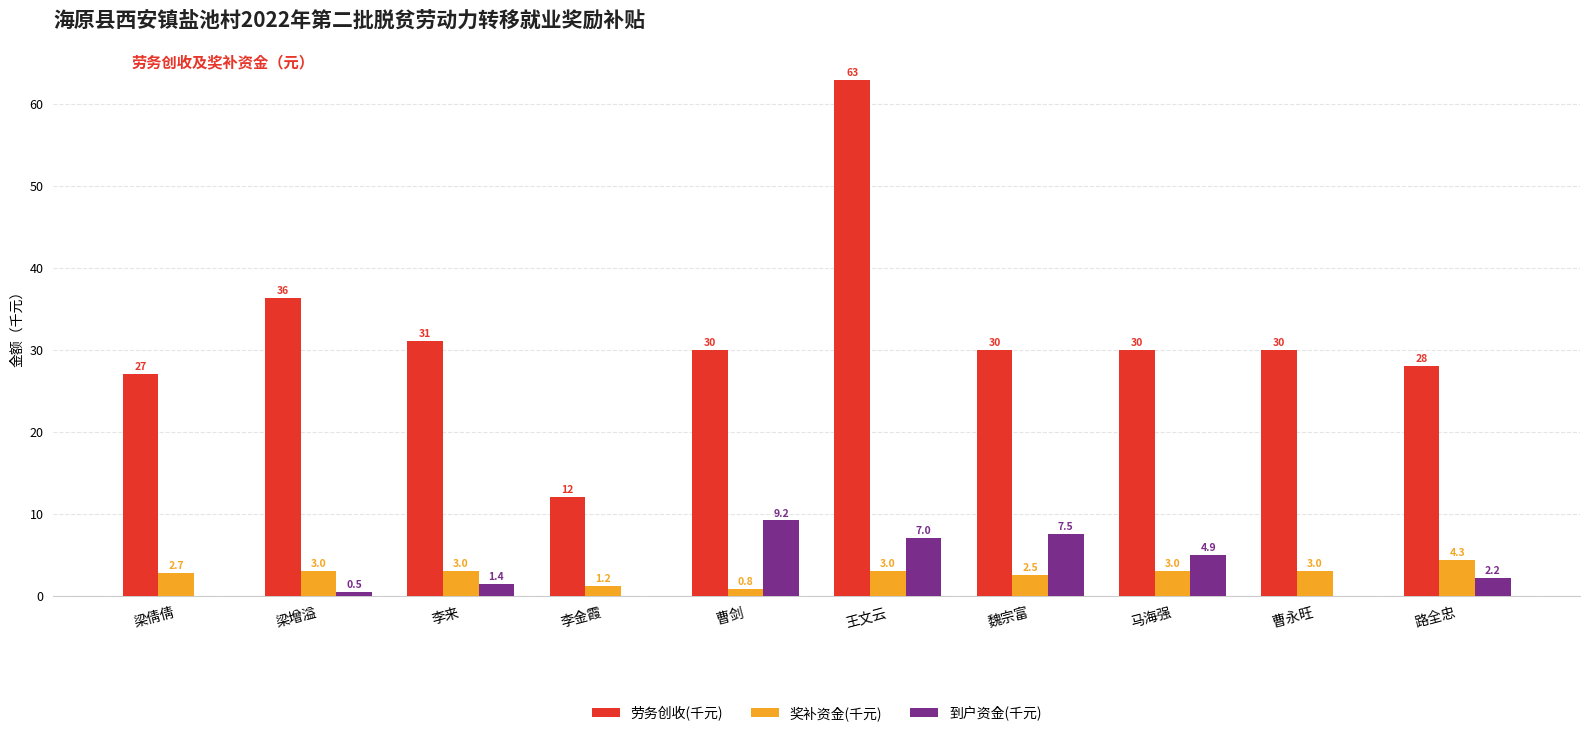

What is the sum of the 劳务创收(千元) values at 李金霞 and 路全忠?

40.0